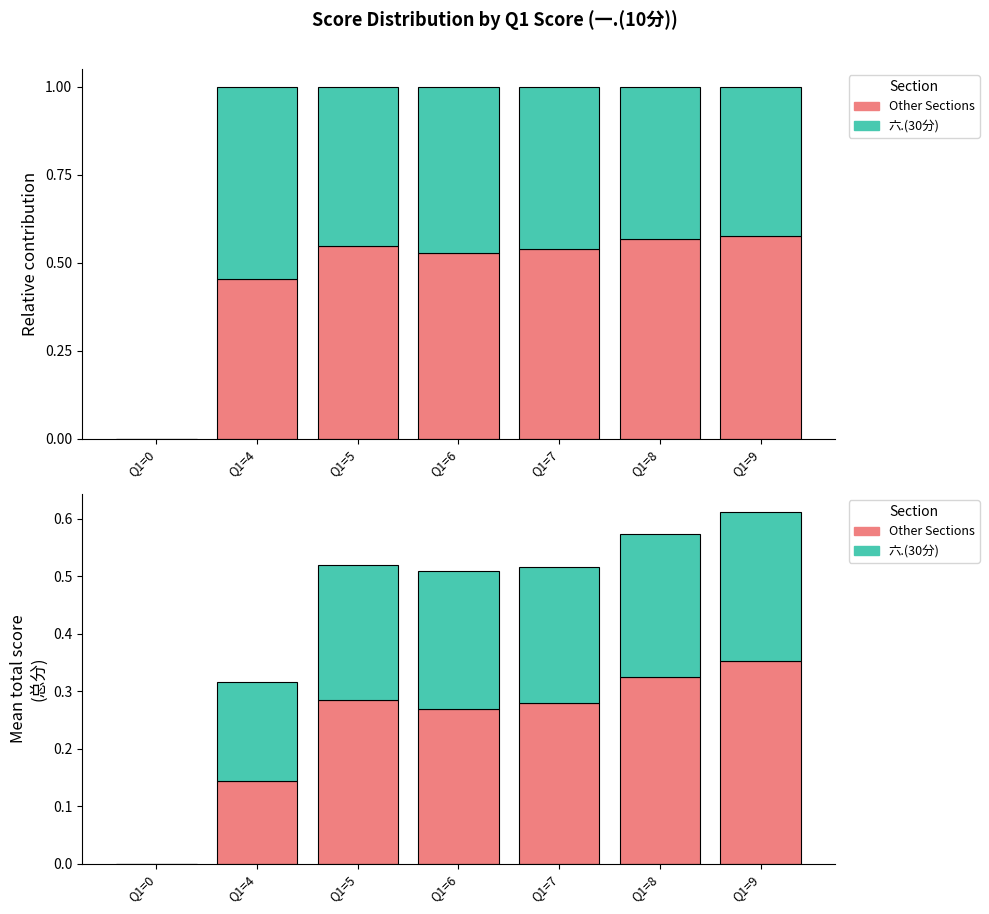

What is the value of the Other Sections bar at the 4th from the left?

0.3